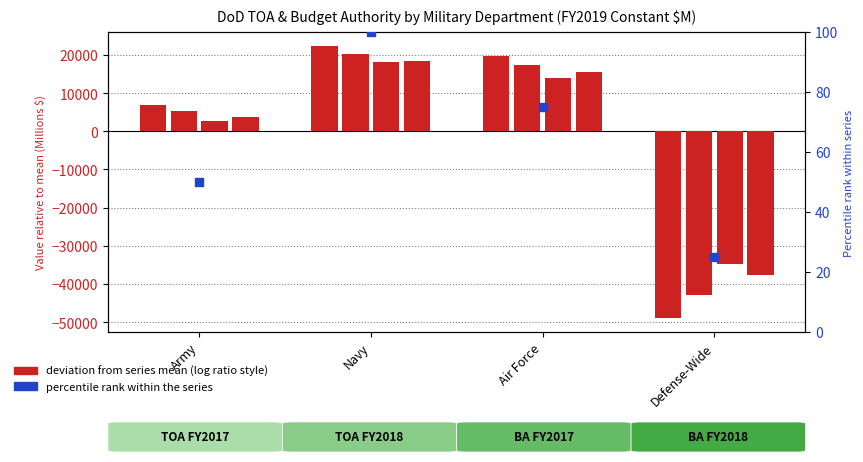

What is the change in value from Navy to Air Force?

-25